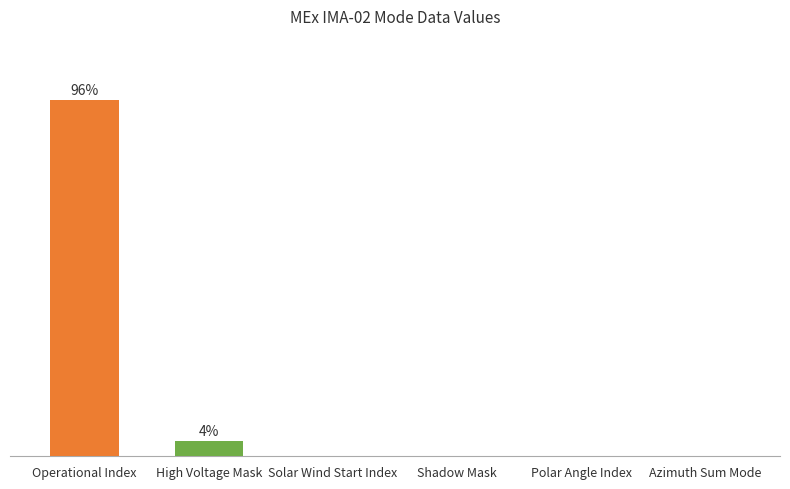

What is the sum of all values?

100